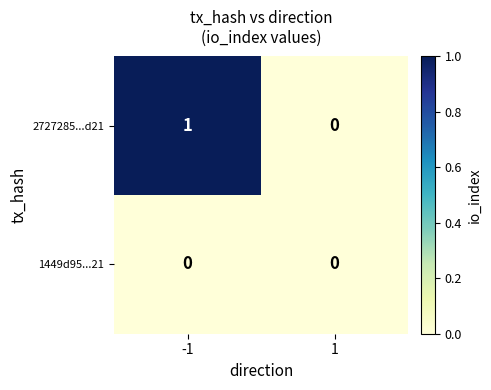

Which series has the largest total across all categories?

2727285...d21